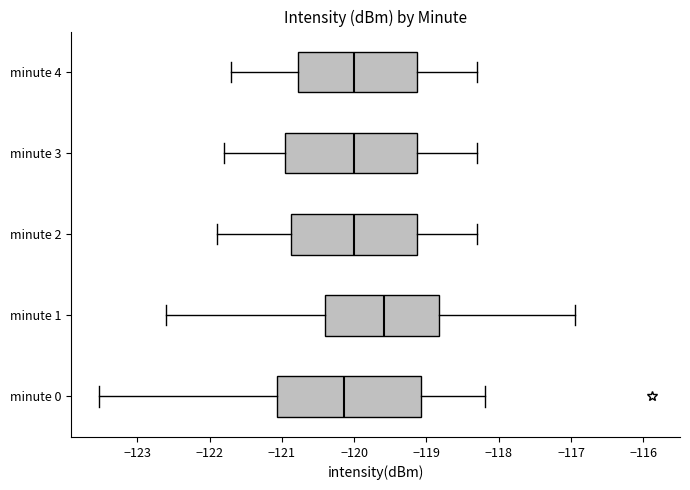

Reading bottom to top, read every box against the x-axis: the position of its median line, the range the box covers, and the ends of its whiskers. The values are not printed on the chart, so give them approximately, as read against the axis.

minute 0: median -120.1, box -121.1 to -119.1, whiskers -123.5 to -118.2
minute 1: median -119.6, box -120.4 to -118.8, whiskers -122.6 to -116.9
minute 2: median -120.0, box -120.9 to -119.1, whiskers -121.9 to -118.3
minute 3: median -120.0, box -120.9 to -119.1, whiskers -121.8 to -118.3
minute 4: median -120.0, box -120.8 to -119.1, whiskers -121.7 to -118.3